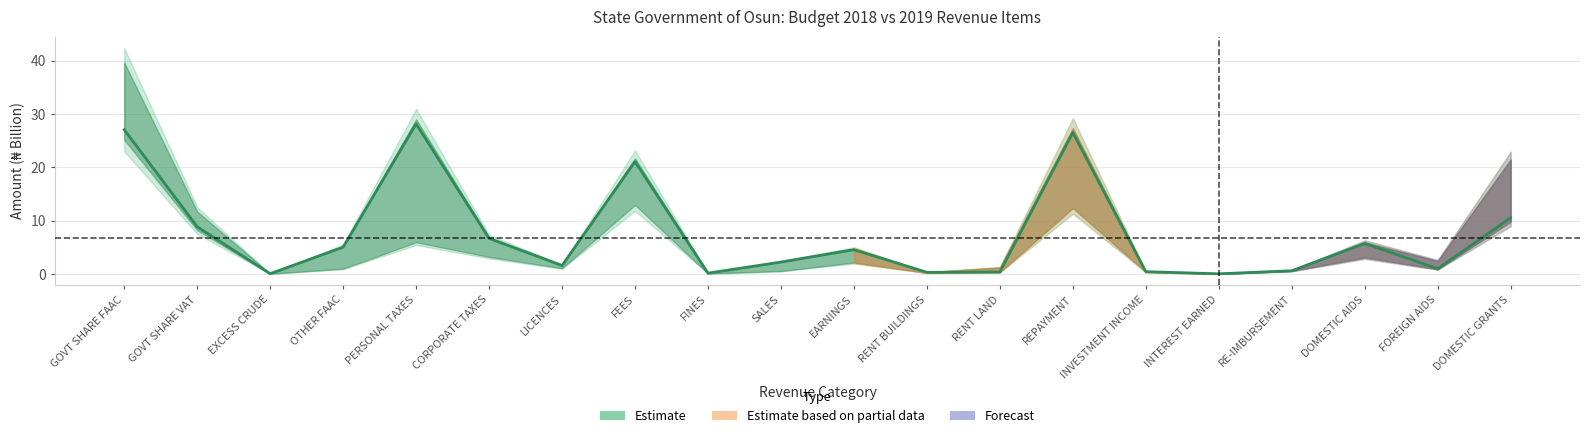

What is the greatest value displayed?

28.2